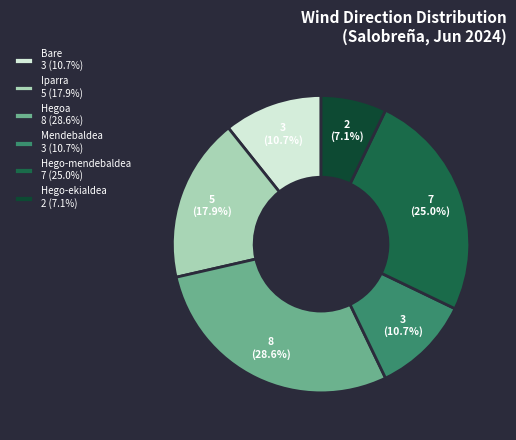

To the nearest percent, what is the difference between the Iparra and Bare slice percentages?

7%